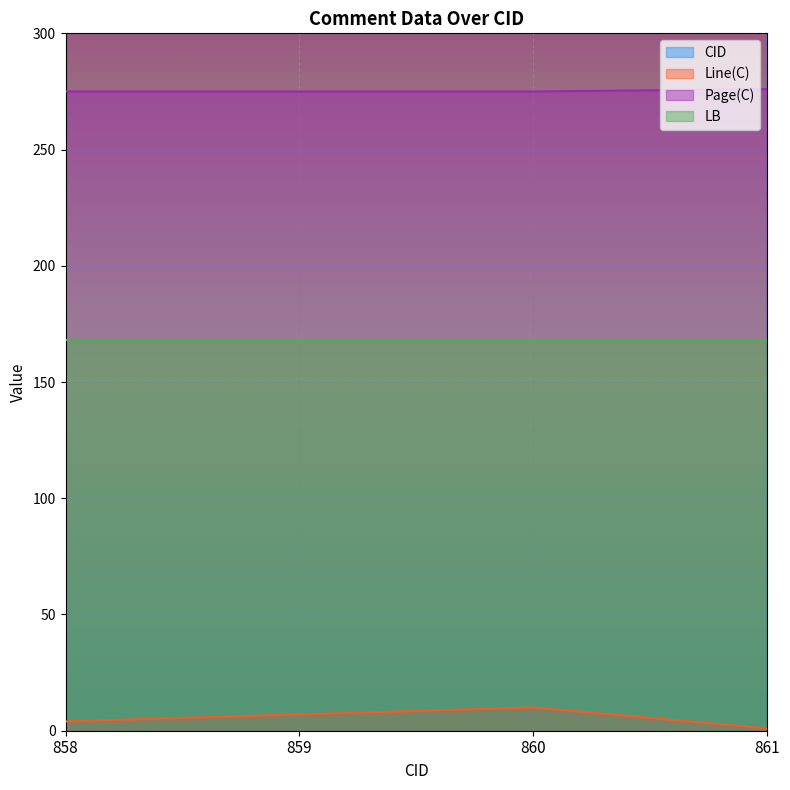

True or false: Line(C) and Page(C) intersect in this chart.

False